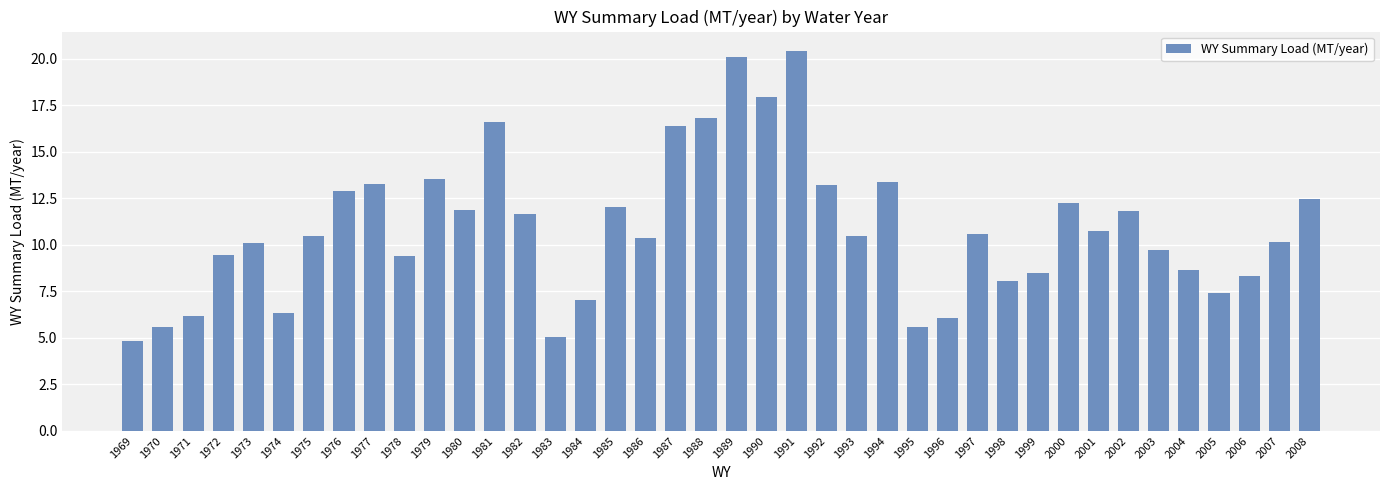

What is the difference between the maximum and minimum values?

15.6